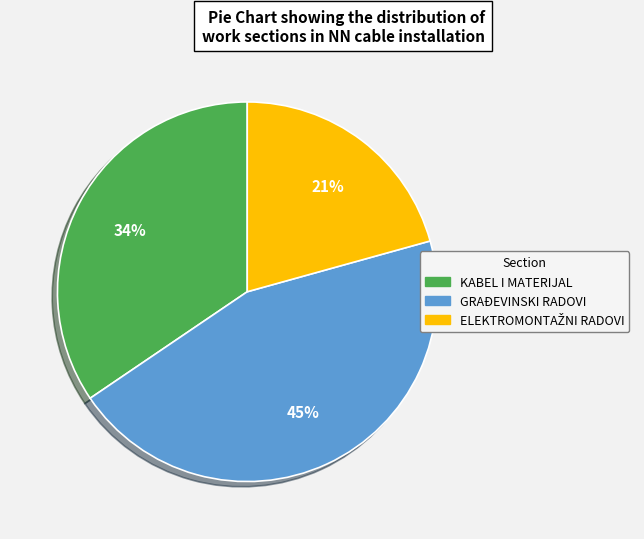

True or false: GRAĐEVINSKI RADOVI accounts for 45% of the total.

True